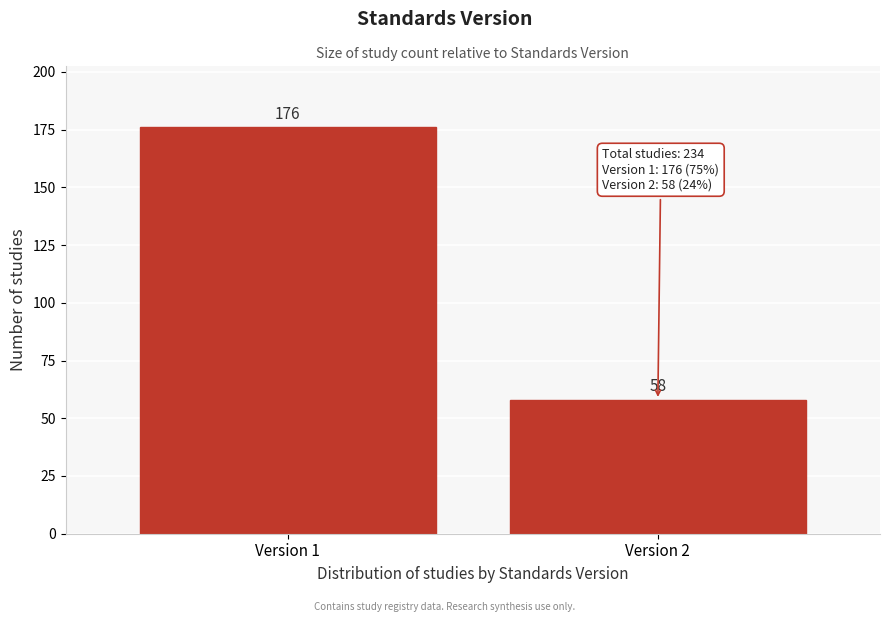

Reading right to left, extract all data points from this chart.

Version 2=58	Version 1=176